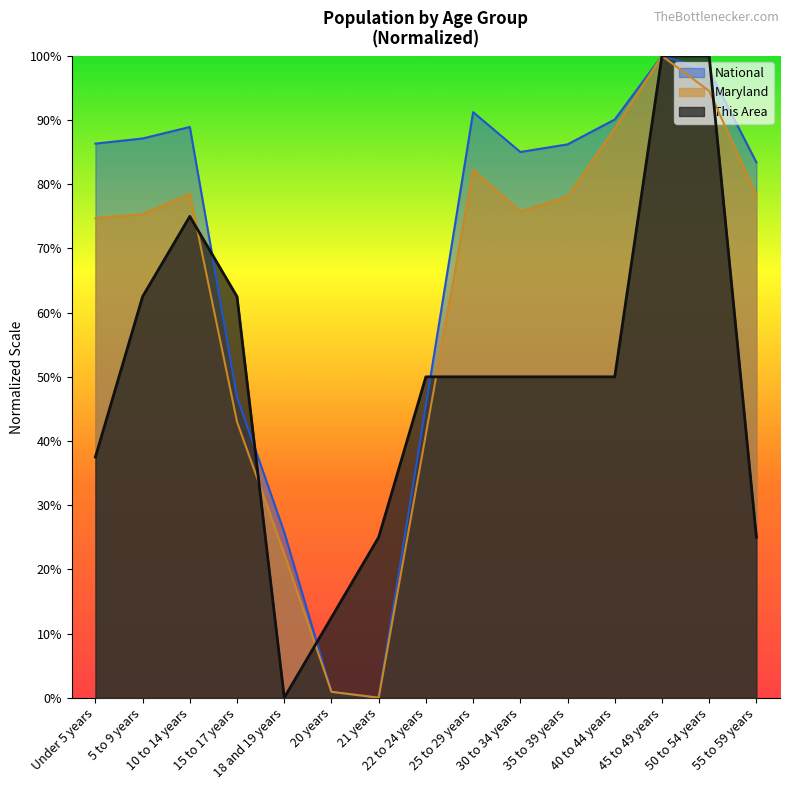

Is the value of National at 22 to 24 years greater than the value of This Area at 30 to 34 years?

No